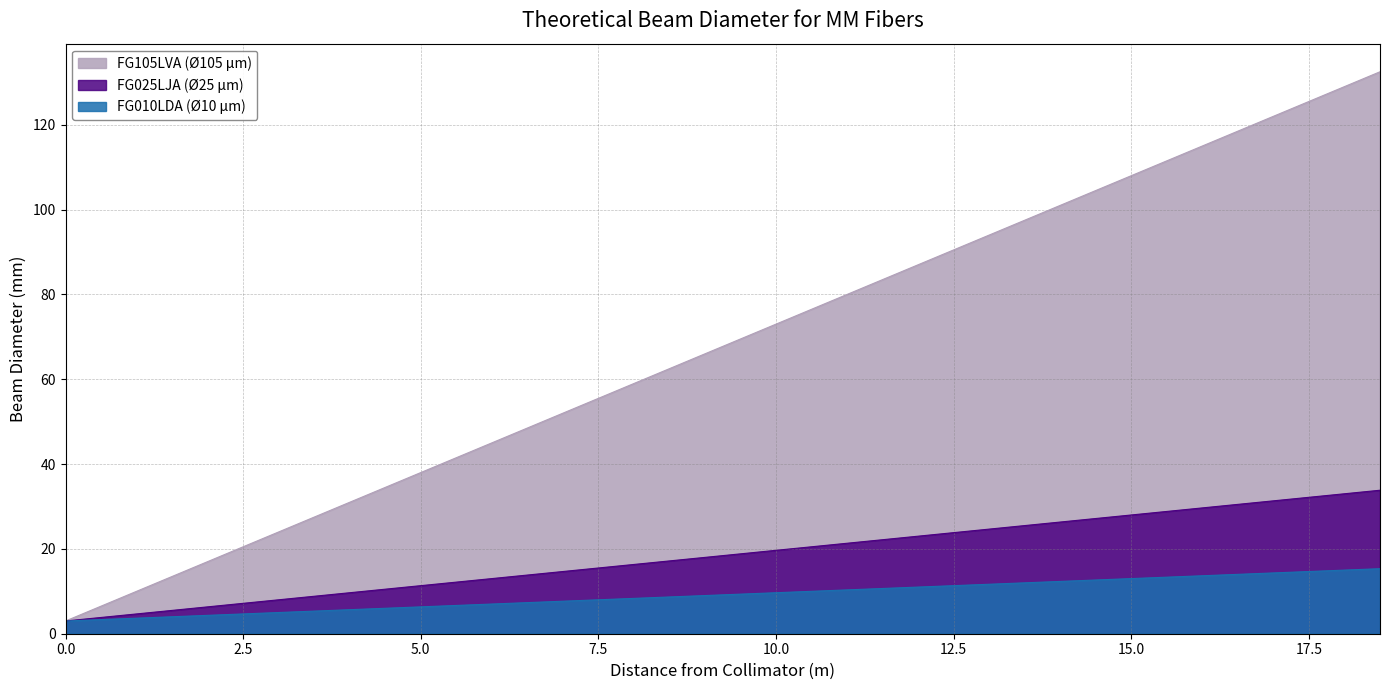

At how many categories does at least one series exceed 69?

19